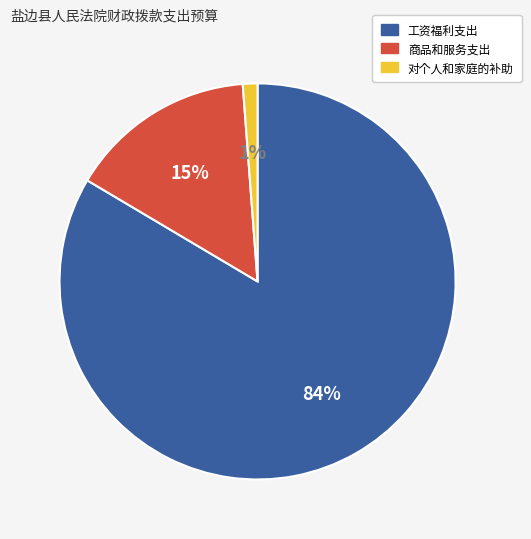

What is the smallest slice in the pie chart?

对个人和家庭的补助